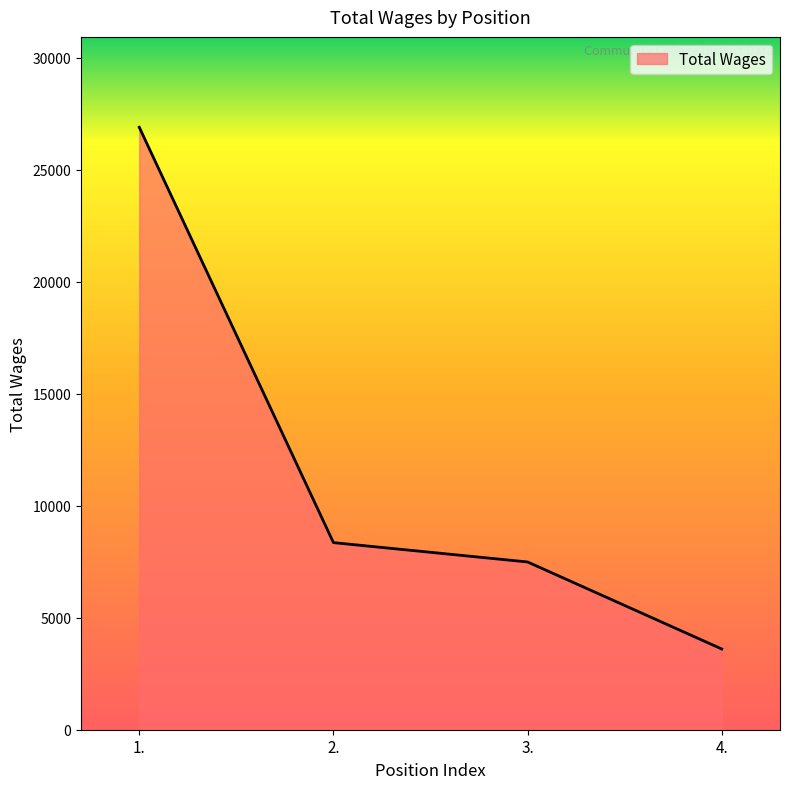

Reading left to right, extract all data points from this chart.

1.=26903.0	2.=8355.2	3.=7491.1	4.=3605.6